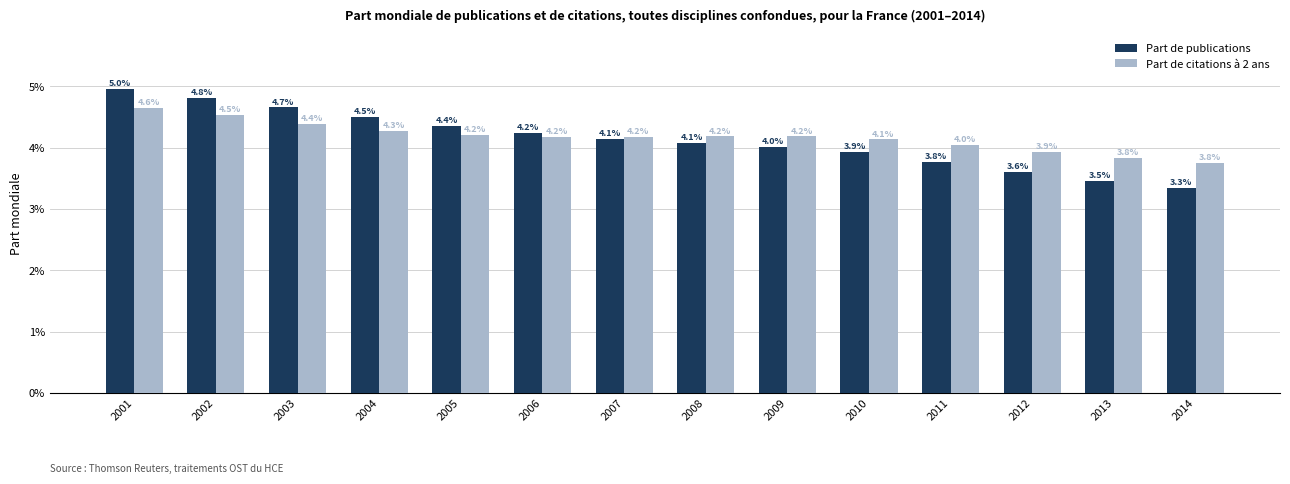

At which label does Part de citations à 2 ans reach its peak?

2001